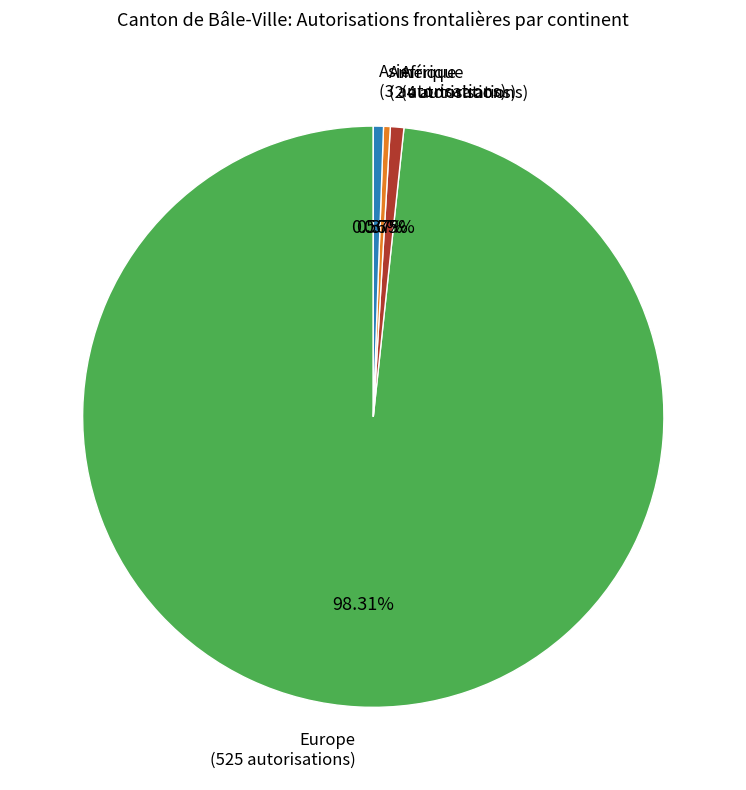

Does any single category account for the majority?

Yes